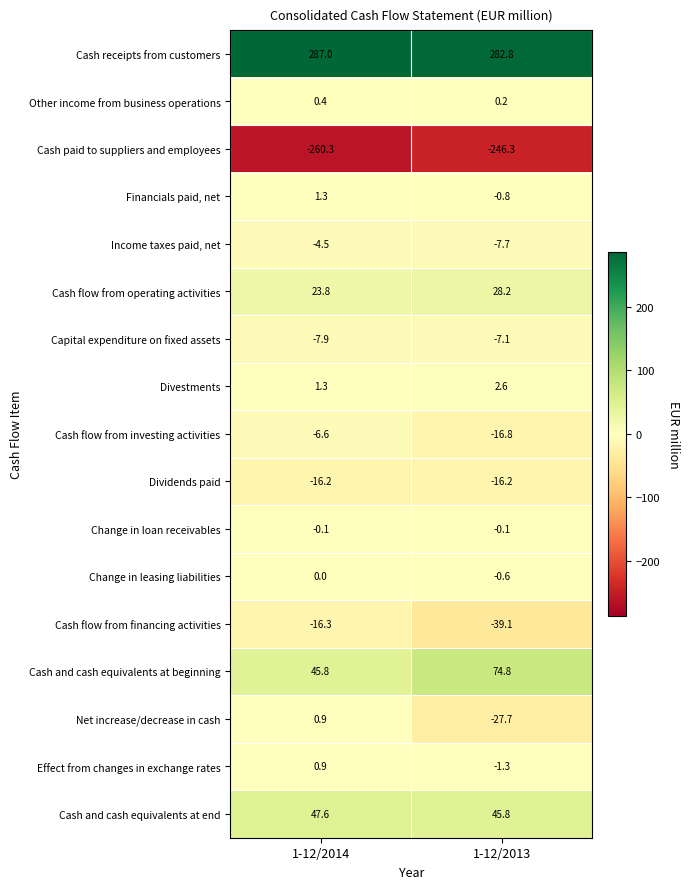

The Income taxes paid, net series shows -13.2 at 1-12/2013. True or false?

False